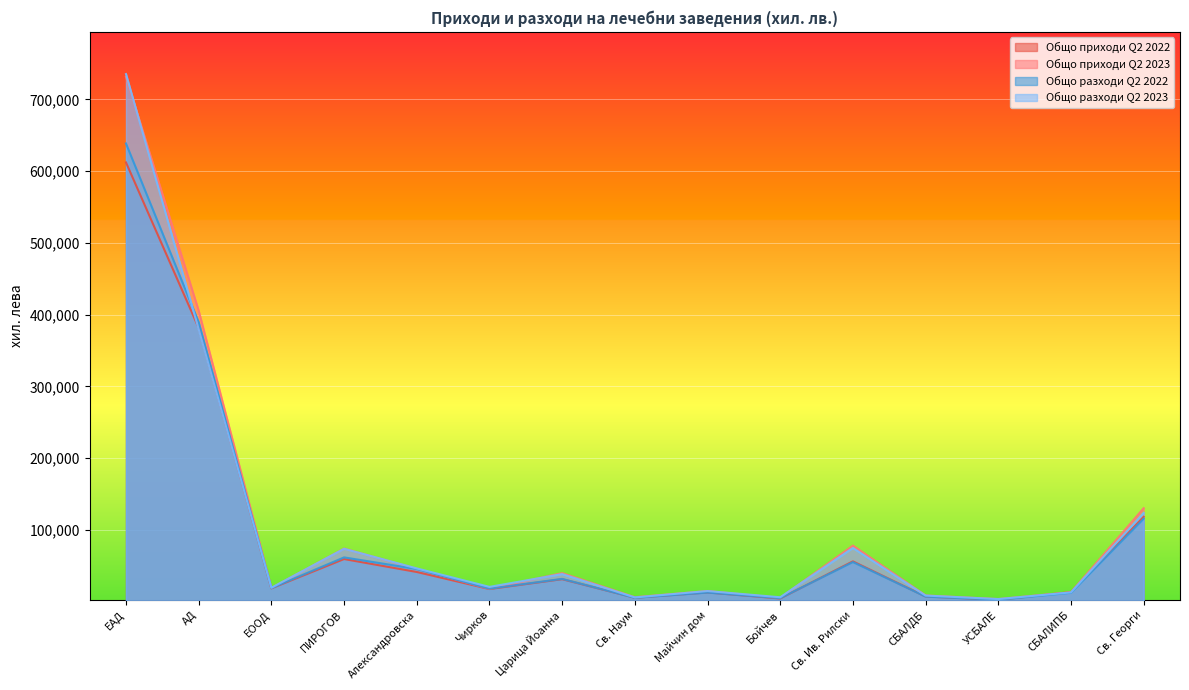

After their last crossing, which series has the higher values: Общо разходи Q2 2022 or Общо разходи Q2 2023?

Общо разходи Q2 2023